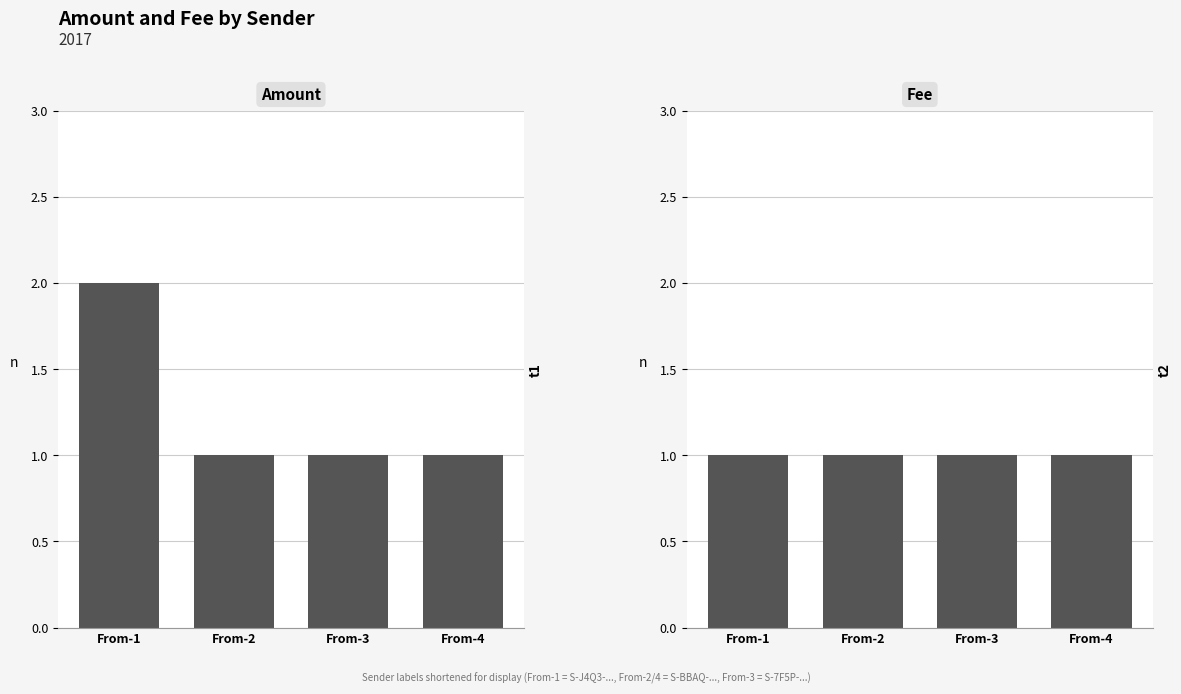

Is it true that Amount equals 3 at From-1?

False